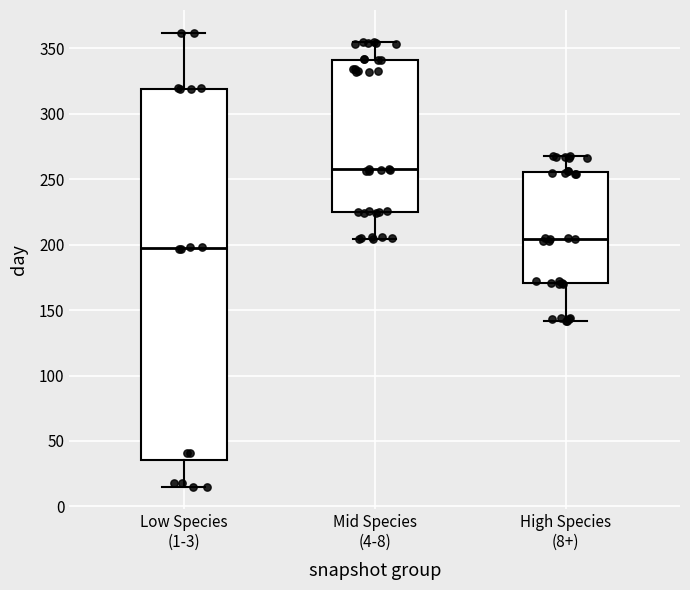

Which box has the highest median line?

Mid Species (4-8)